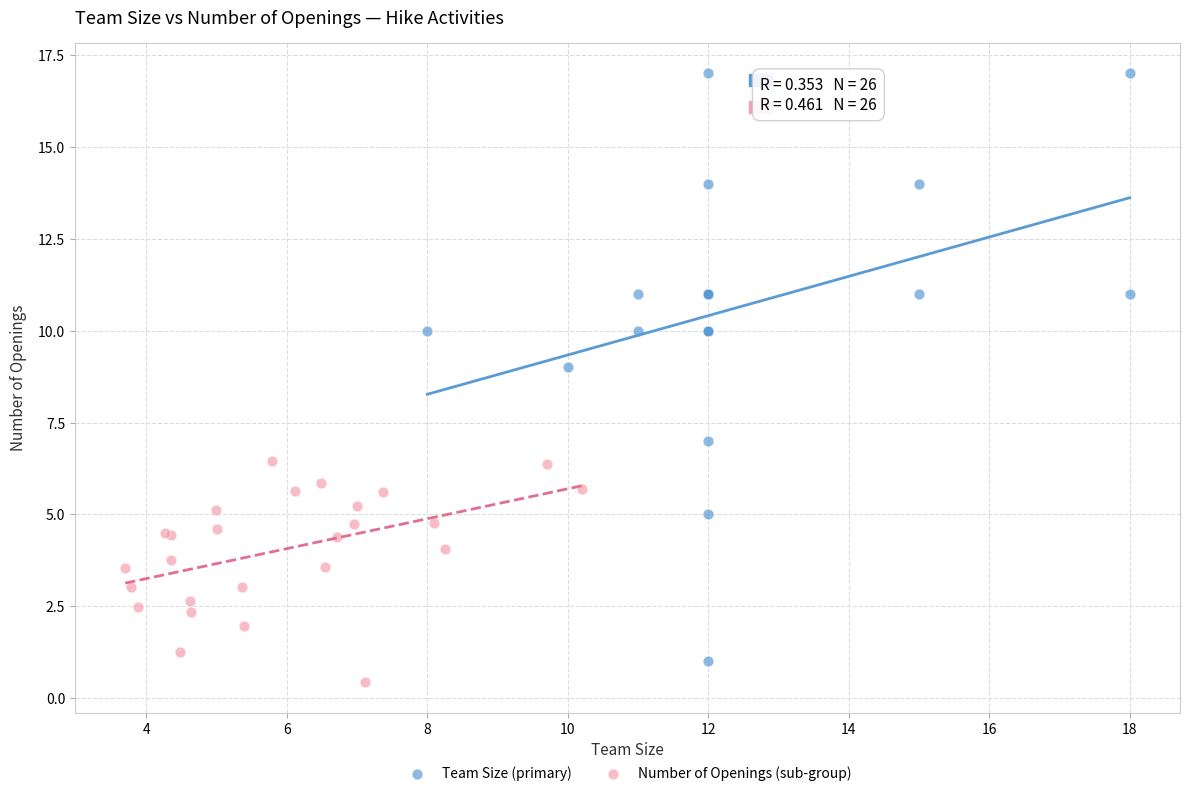

Which series reaches the maximum Y coordinate?

Team Size (primary)